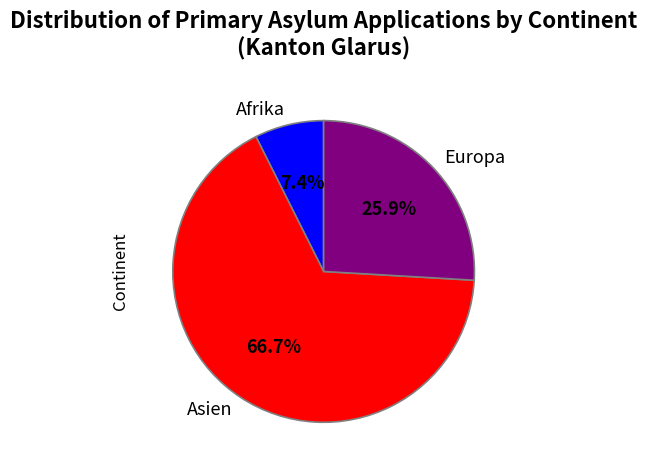

Is there a majority slice in this chart?

Yes